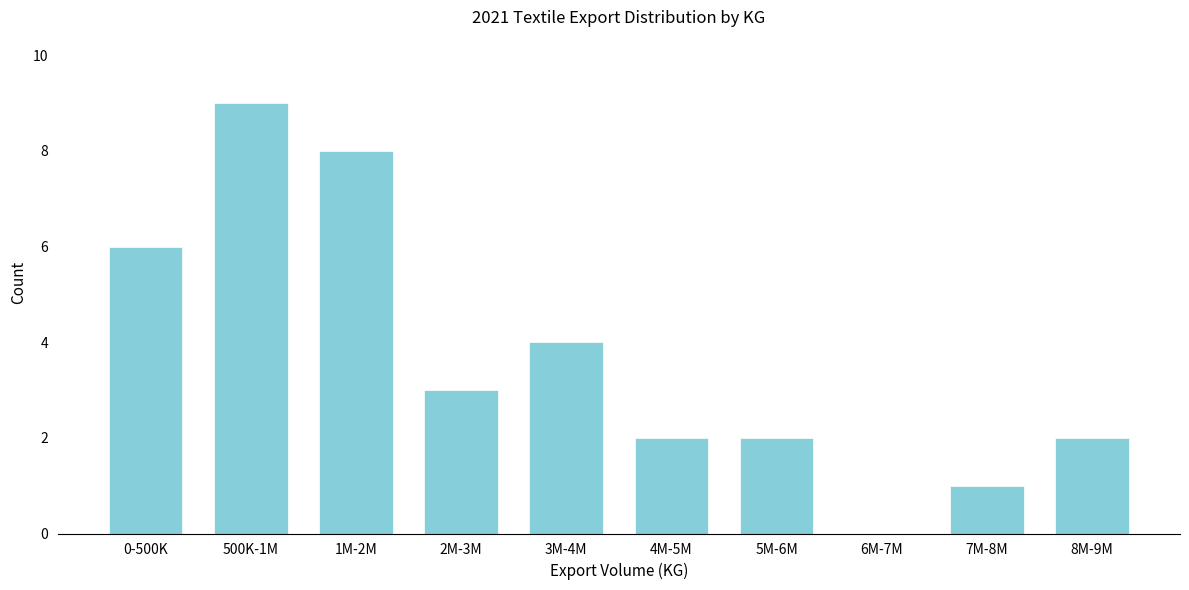

Reading left to right, transcribe all the data shown in this chart.

0-500K=6	500K-1M=9	1M-2M=8	2M-3M=3	3M-4M=4	4M-5M=2	5M-6M=2	6M-7M=0	7M-8M=1	8M-9M=2